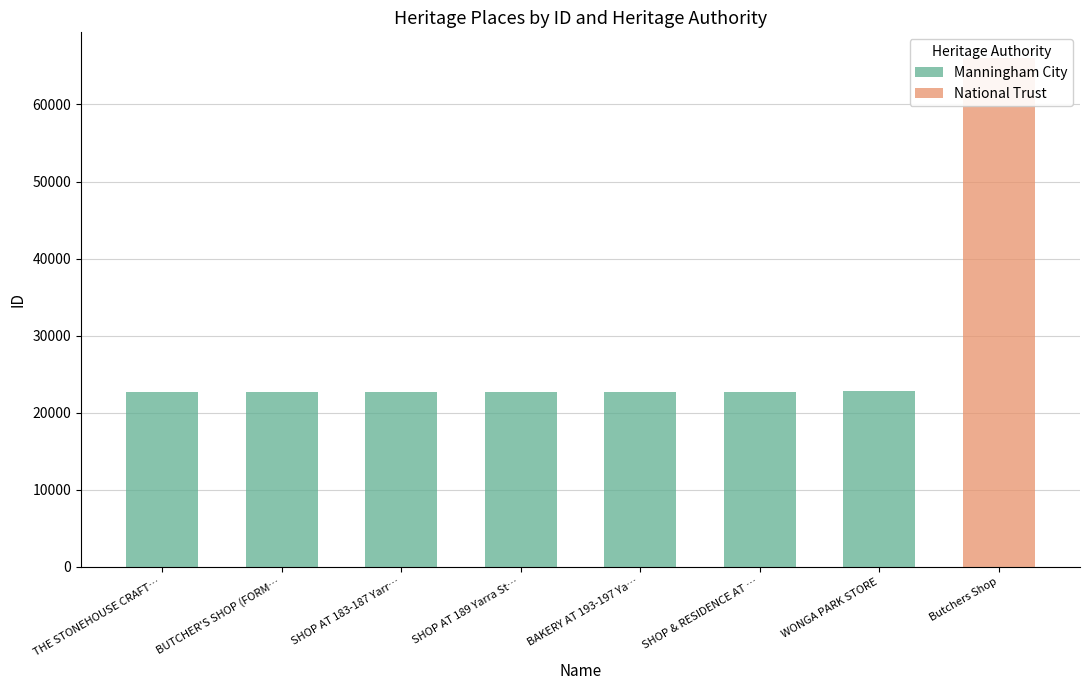

What position from the right is THE STONEHOUSE CRAFT SHOP?

8